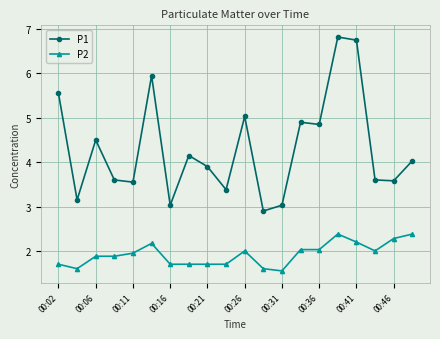

Which series has the largest range (max minus min)?

P1